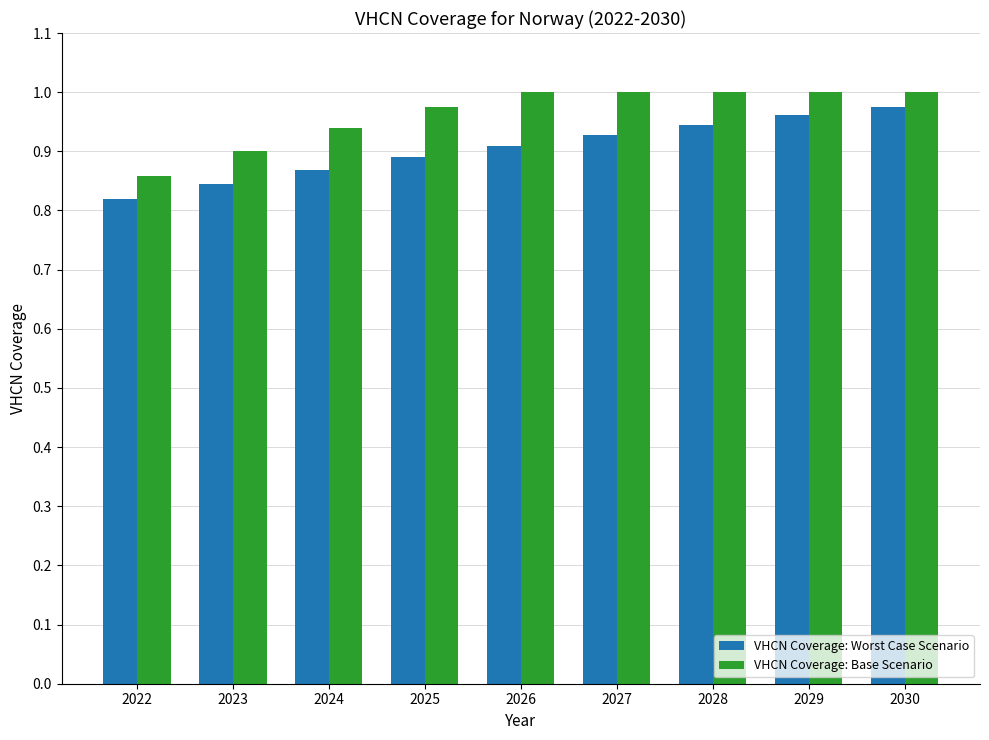

At how many categories does at least one series exceed 0?

9